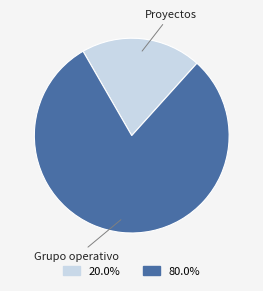

What is the ratio of the value at 20.0% to the value at 80.0%?

0.3